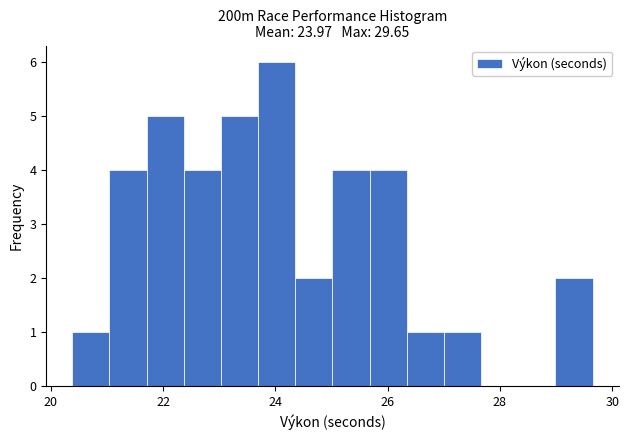

Read against the x-axis, roughly where is the centre of the tallest bar?

24.0